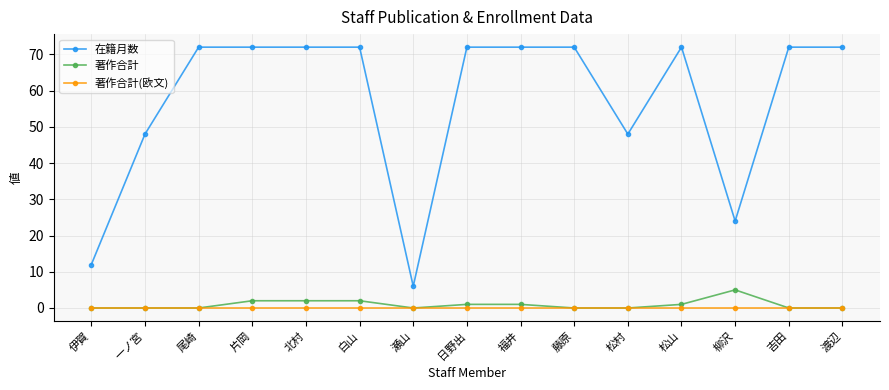

Which series has the largest range (max minus min)?

在籍月数